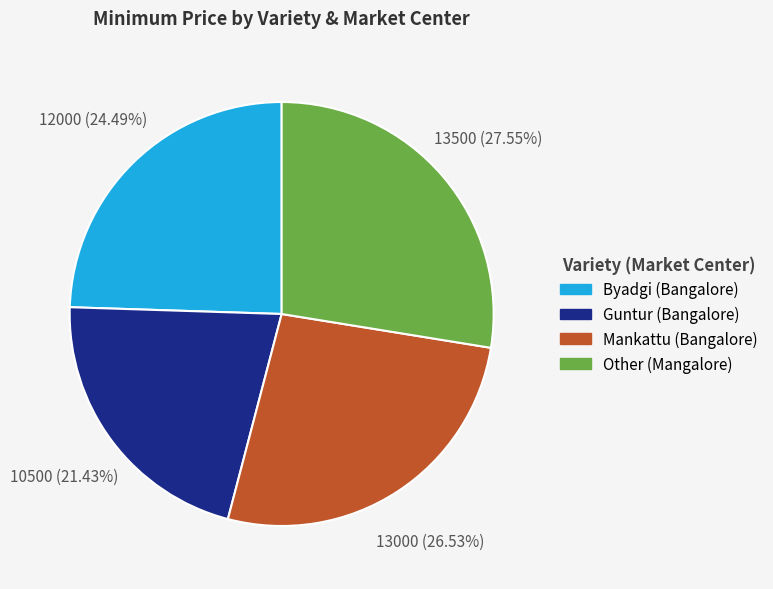

To the nearest percent, what is the difference between the Other (Mangalore) and Guntur (Bangalore) slice percentages?

6%